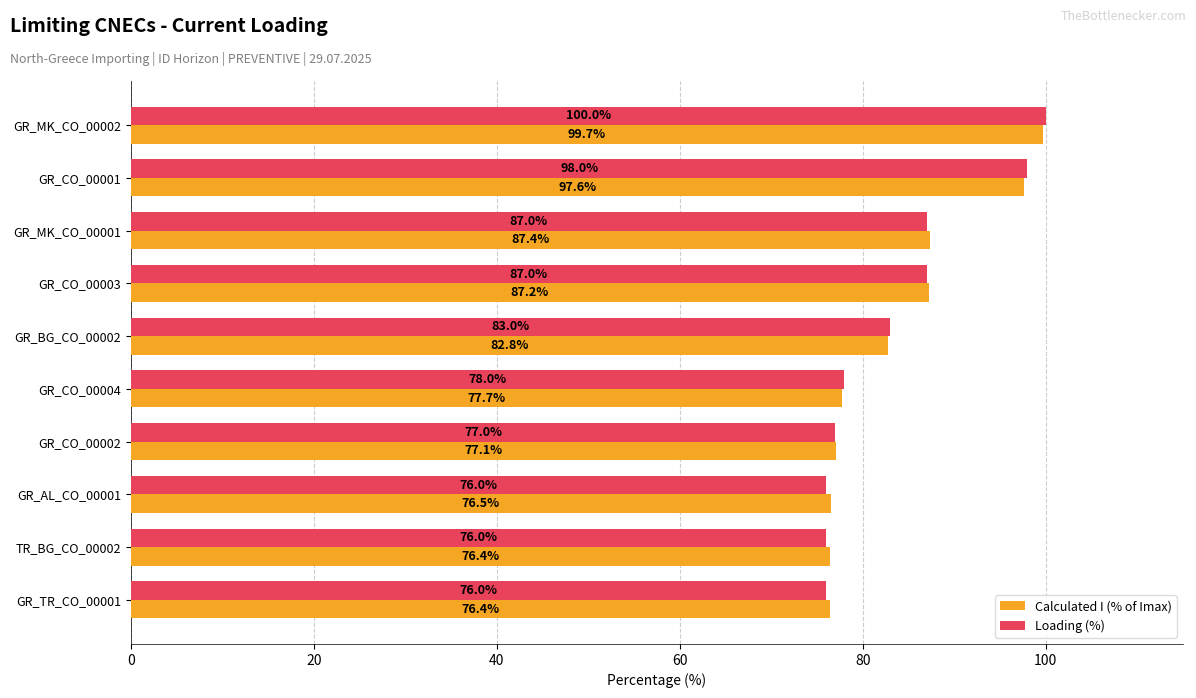

What is the average value of the Loading (%) series?

83.8